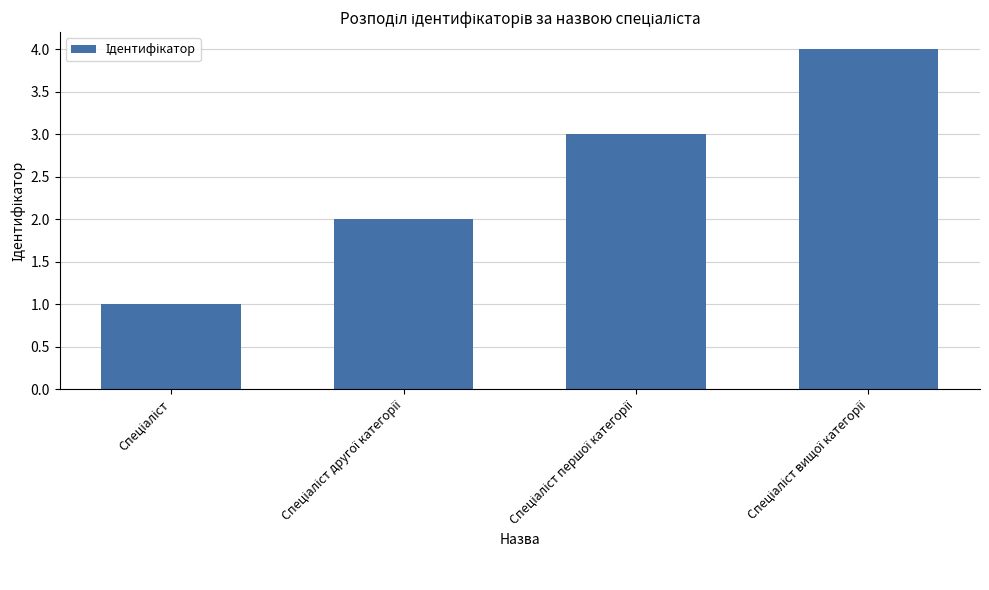

How many data points does each series have?

4